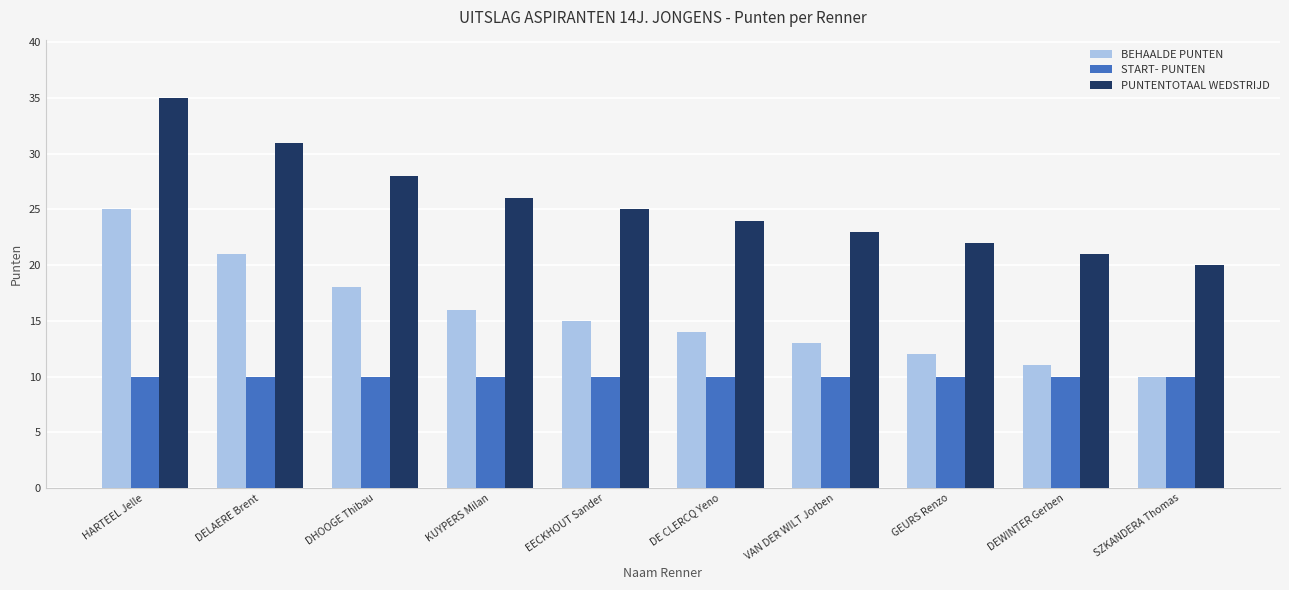

The value of BEHAALDE PUNTEN at GEURS Renzo is 3. True or false?

False